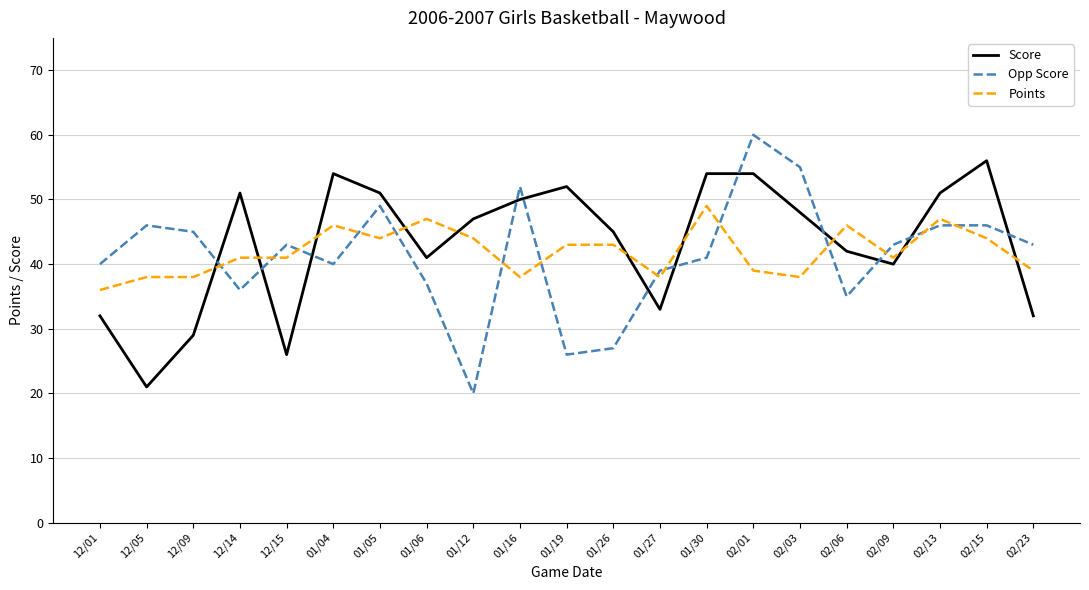

The Opp Score series shows 43 at 02/23. True or false?

True